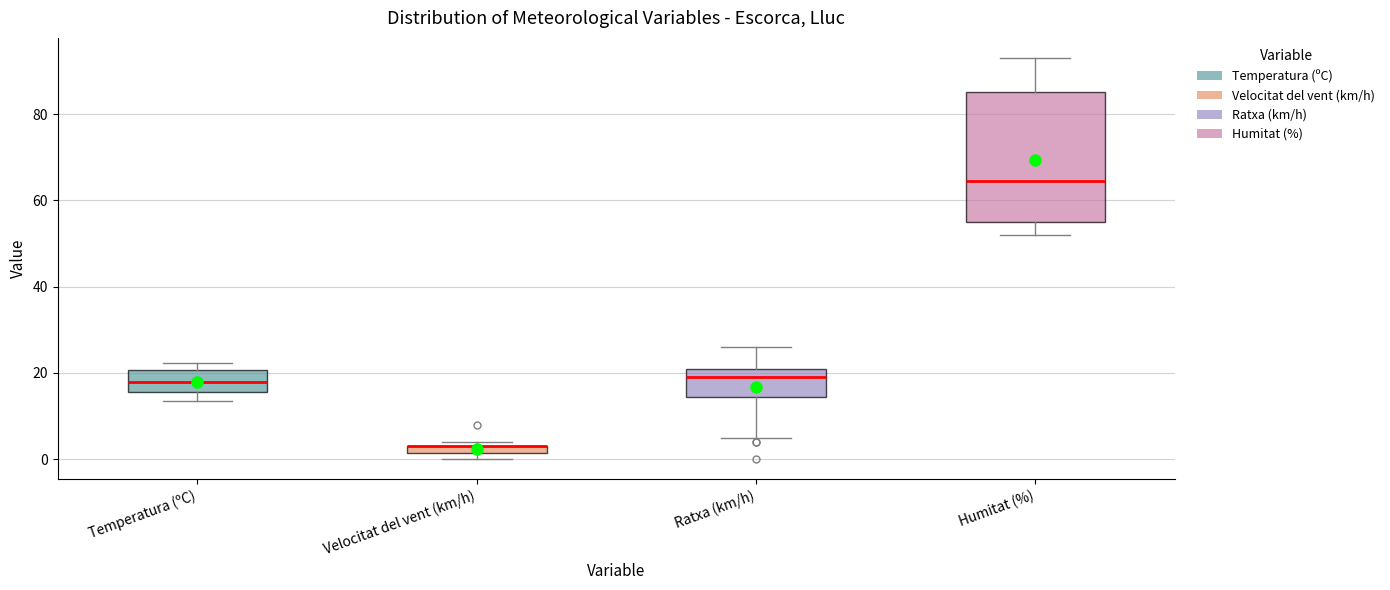

Where does the median line of the box for Ratxa (km/h) sit on the y-axis? The values are not printed on the chart, so give them approximately, as read against the axis.

20